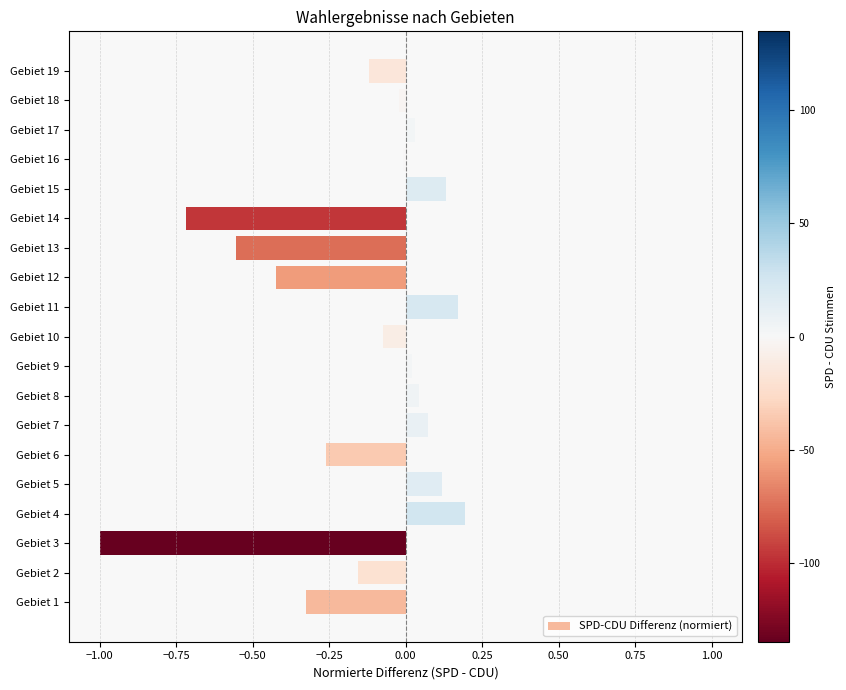

Which category has the highest value across all series?

Gebiet 4